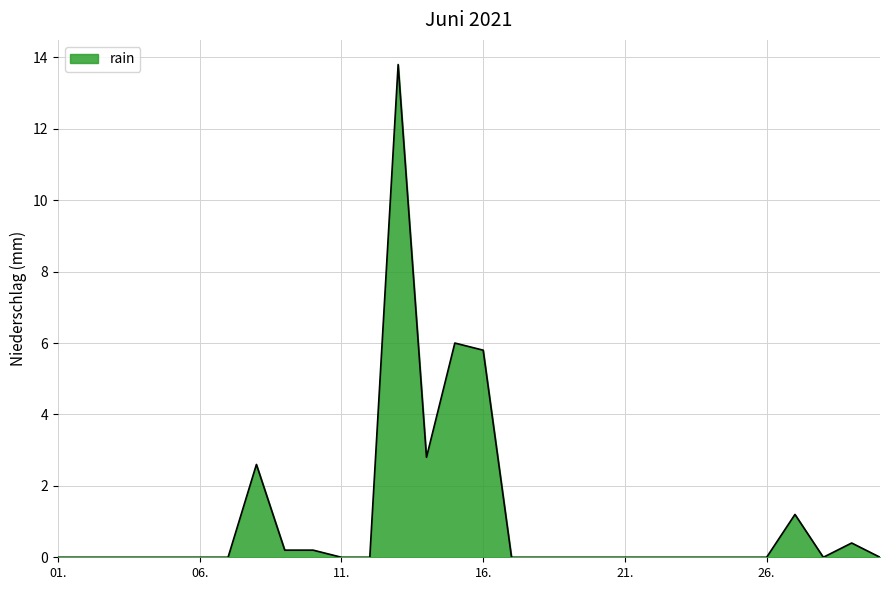

What is the maximum value shown in the chart?

13.8